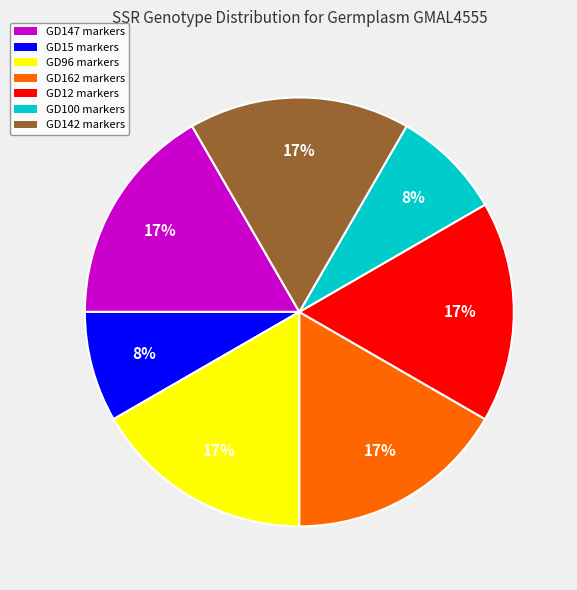

True or false: GD147 markers accounts for 17% of the total.

True